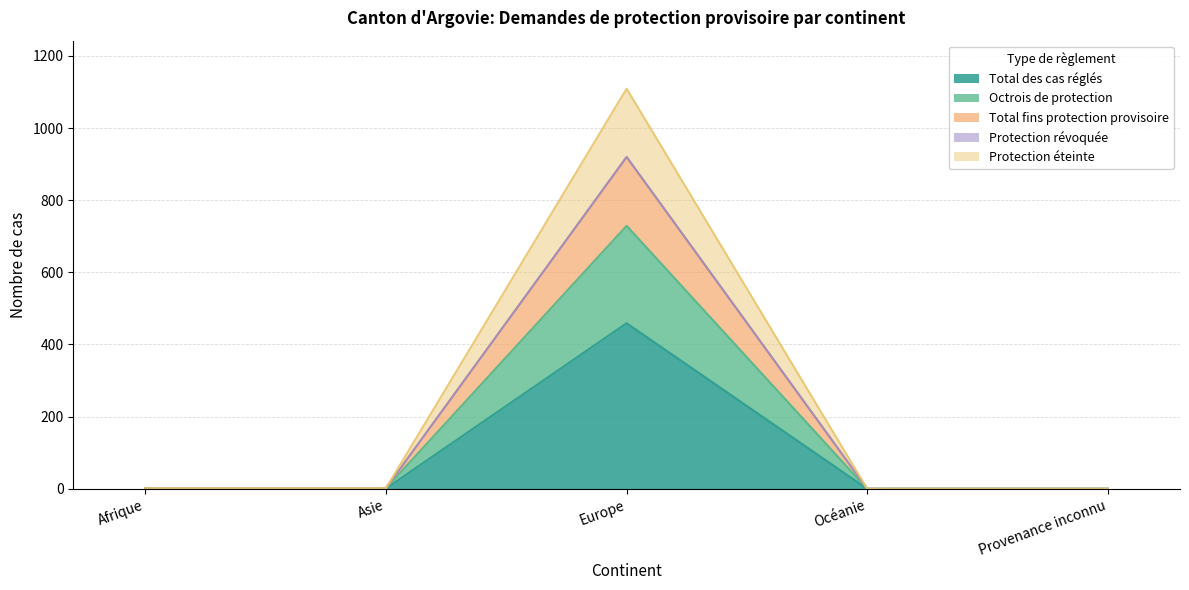

Between Provenance inconnu and Europe, which is larger?

Europe